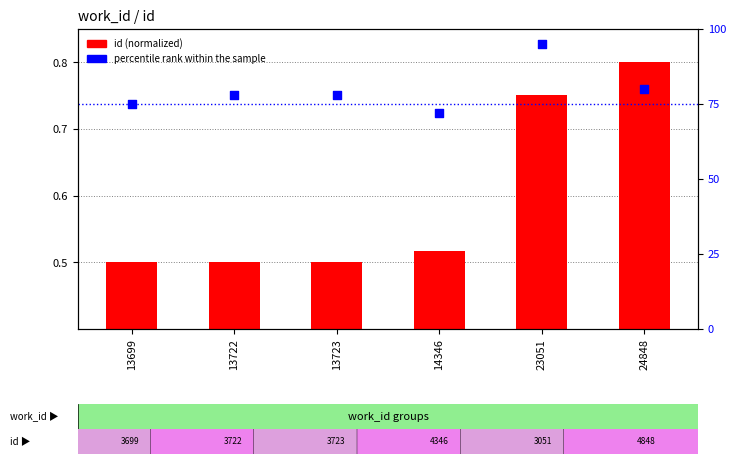

Which series reaches the minimum Y coordinate?

id (normalized)